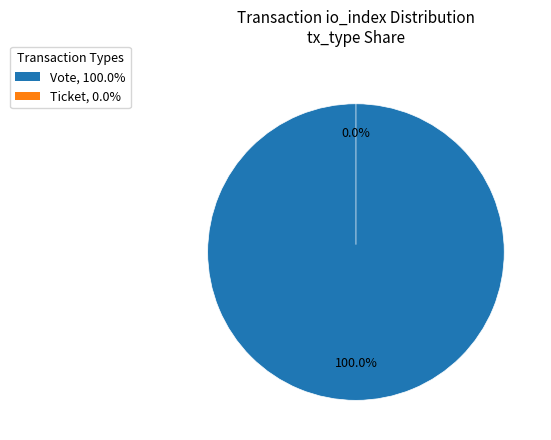

To the nearest percent, what is the average slice percentage?

50%